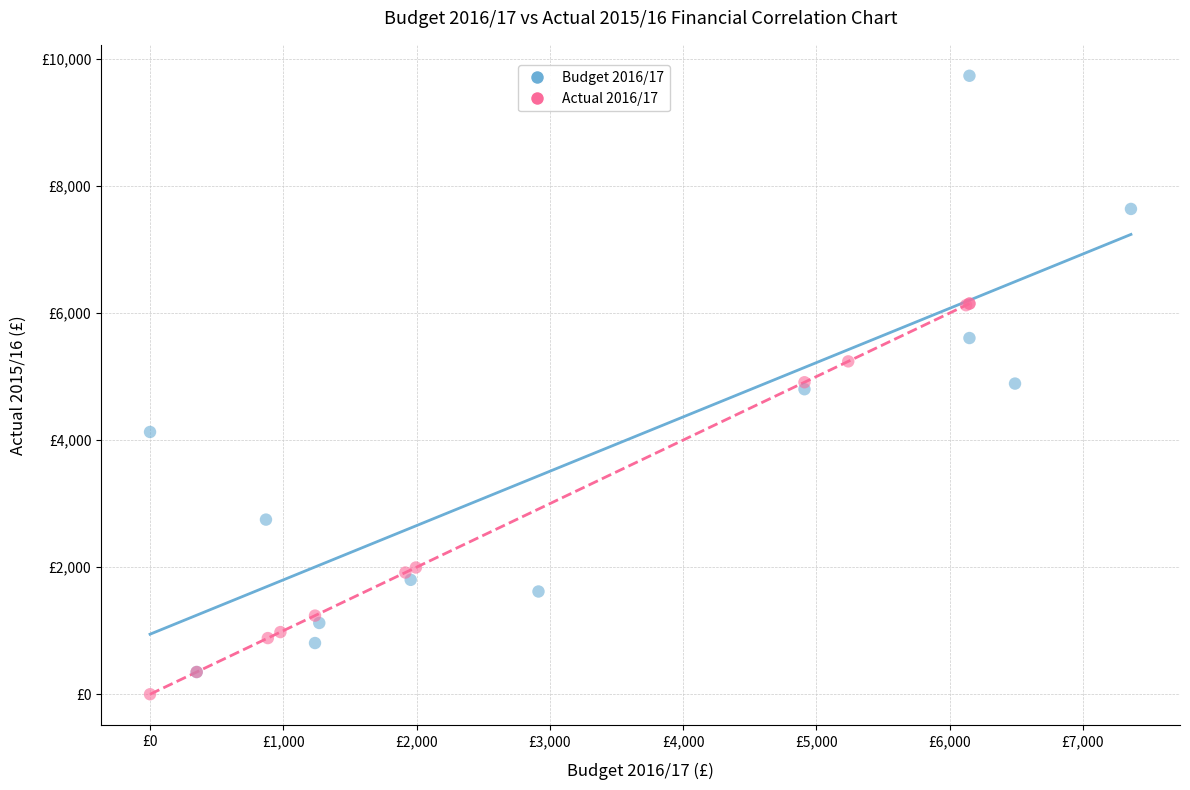

Which series has the widest spread of Y values?

Budget 2016/17